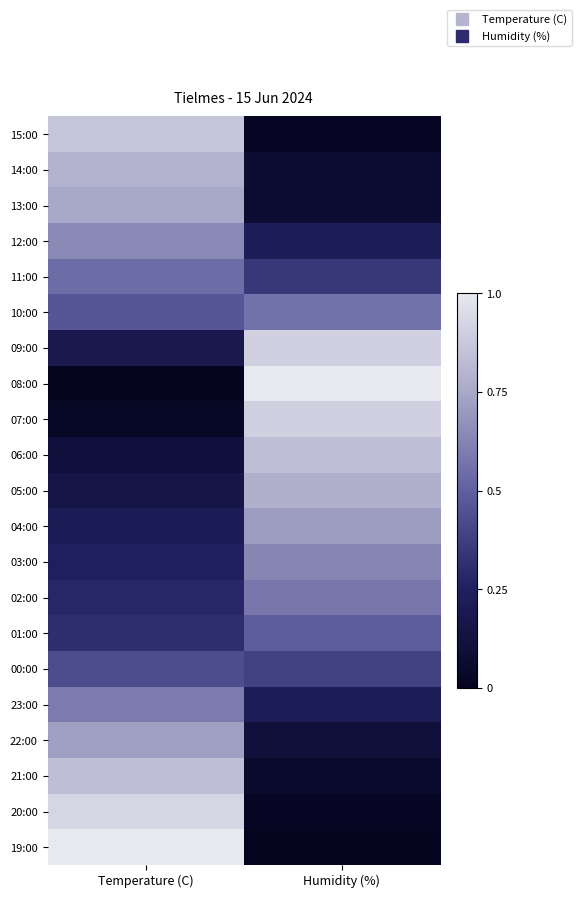

How many series are shown in this chart?

21